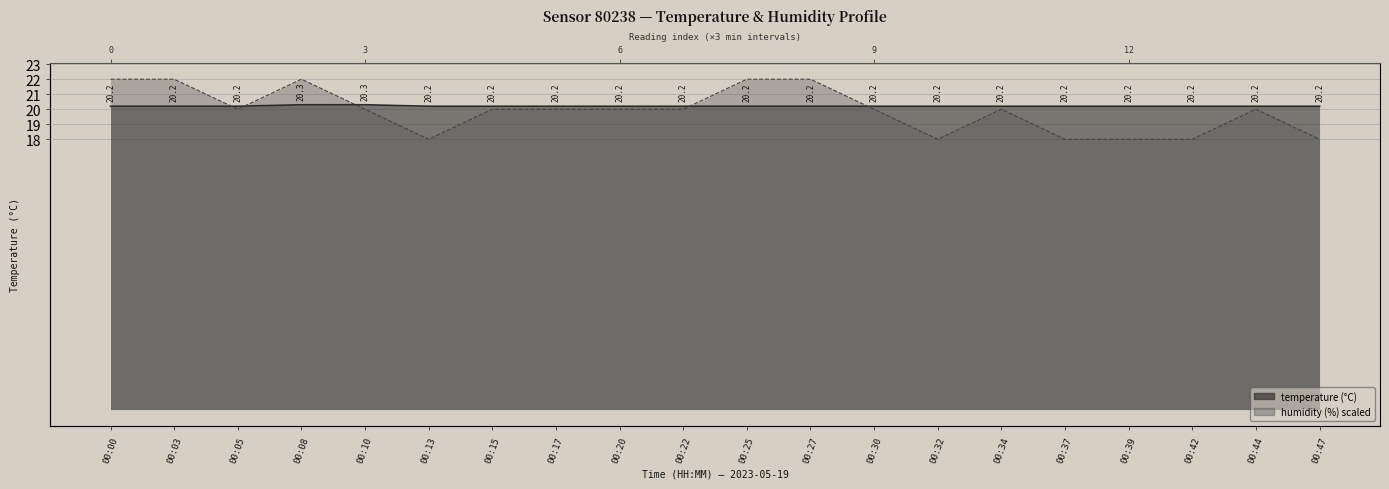

The value of humidity at 00:17 is 20.0. True or false?

True